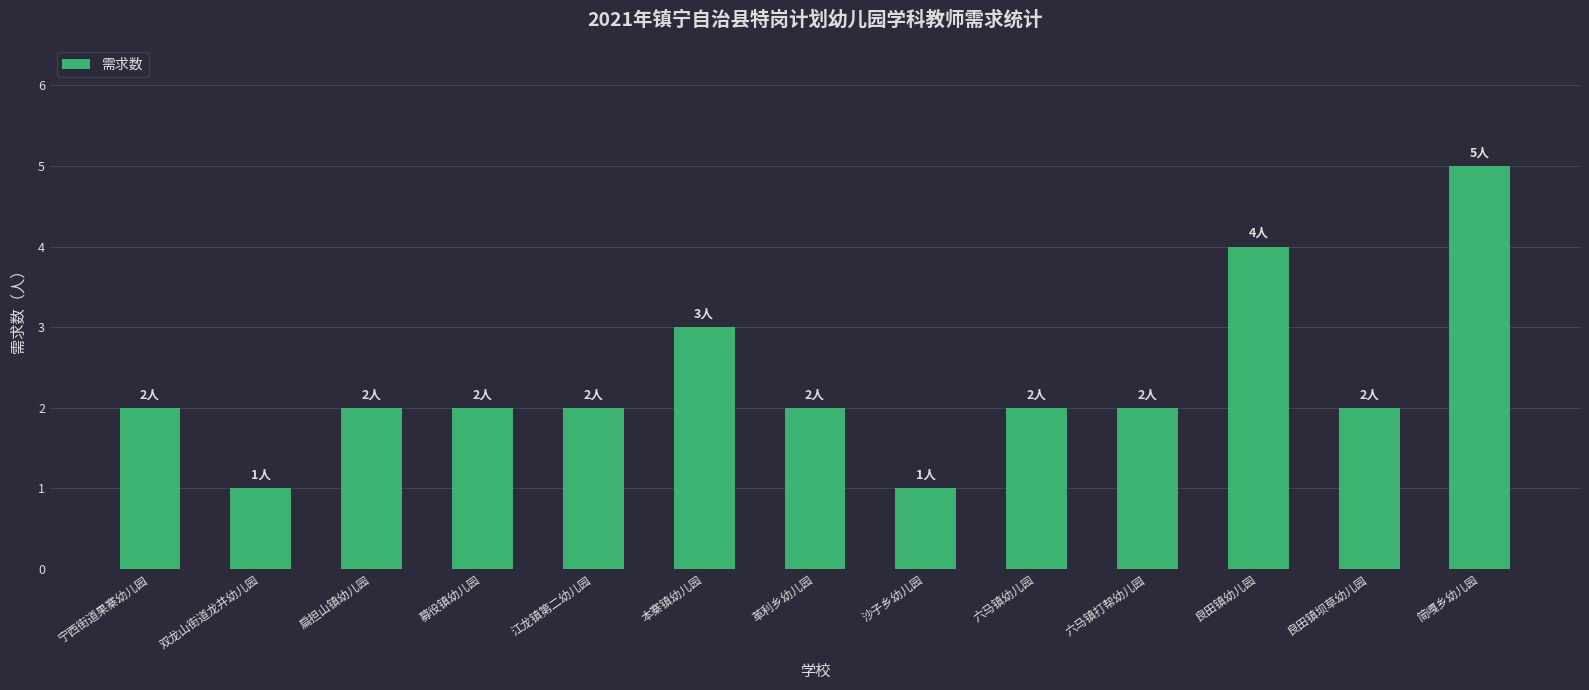

Is it true that the value at 扁担山镇幼儿园 is 2?

True